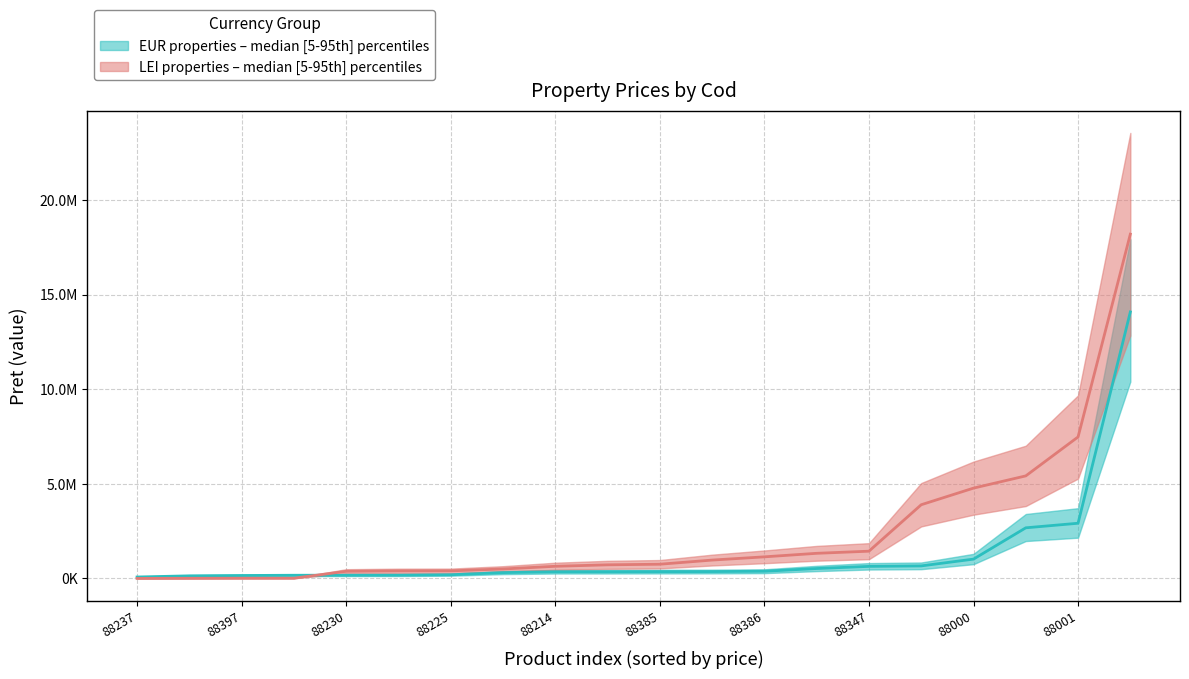

What is the difference between the second highest and second lowest values in the EUR series?

3157530.0